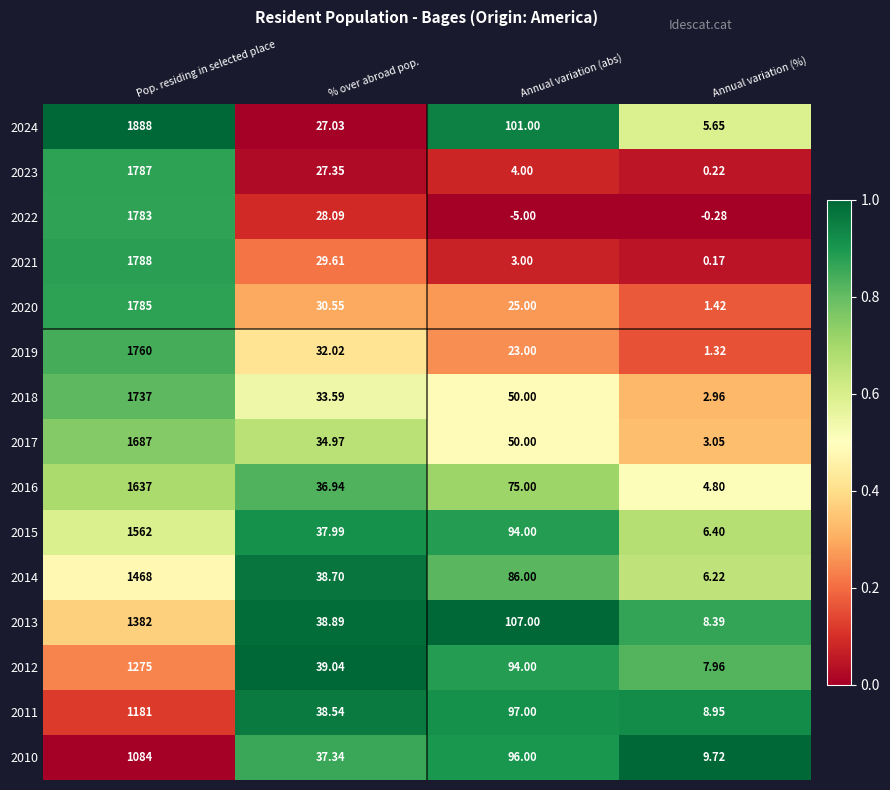

Rank the categories by 2020 value from lowest to highest.

Annual variation (%), Annual variation (abs), % over abroad pop., Pop. residing in selected place